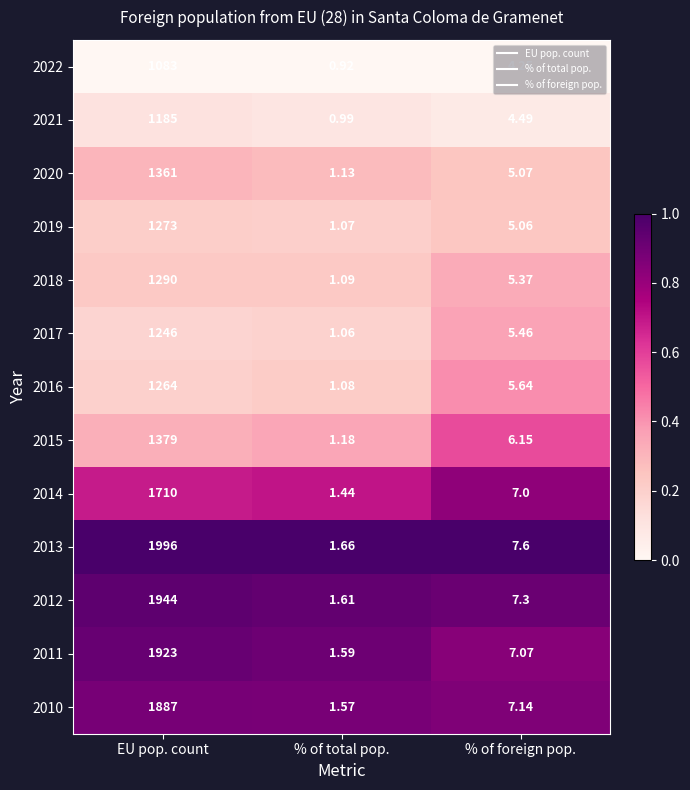

At which label is 2011 closest to 962?

% of foreign pop.